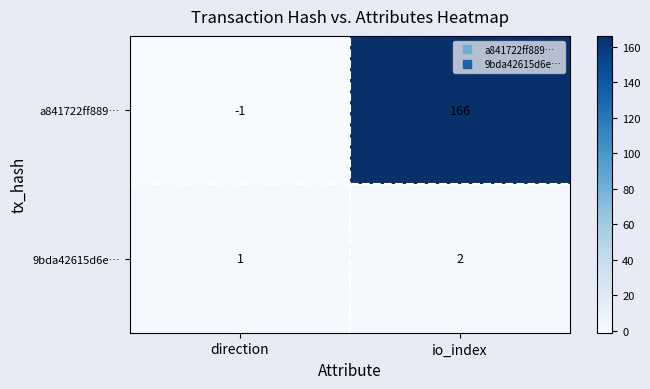

List the series in order of their peak value, highest first.

a841722ff889…, 9bda42615d6e…